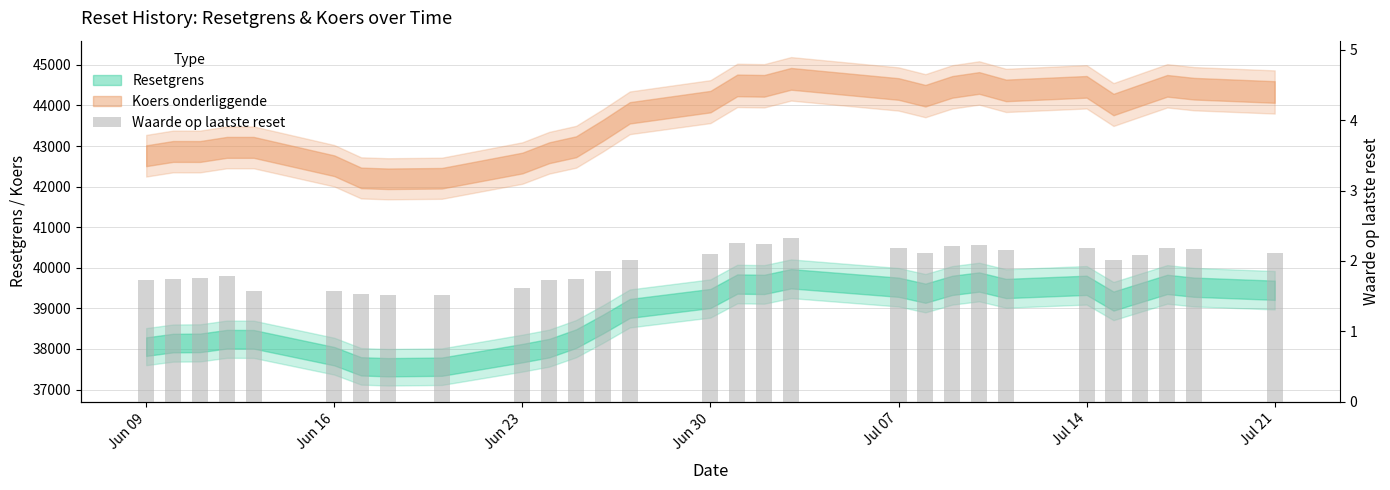

What is the average value?

1.9